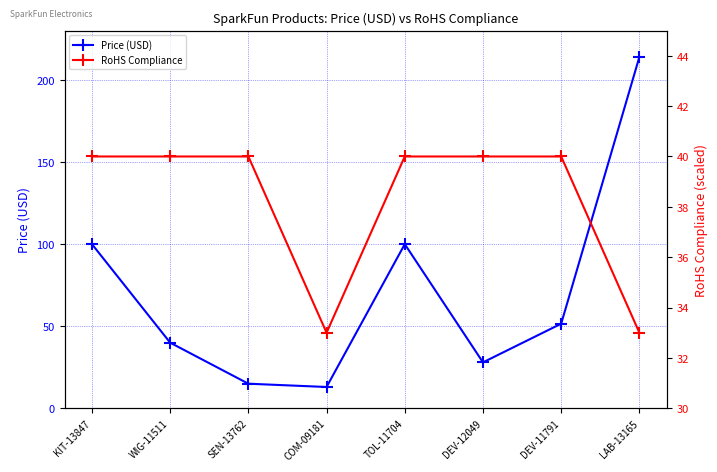

True or false: Price (USD) has more than 1 points higher than both neighbors.

False